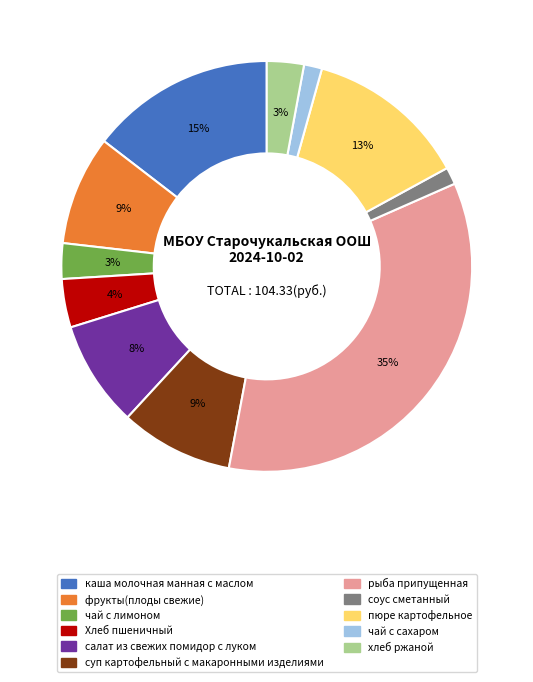

To the nearest percent, what portion does салат из свежих помидор с луком represent?

8%